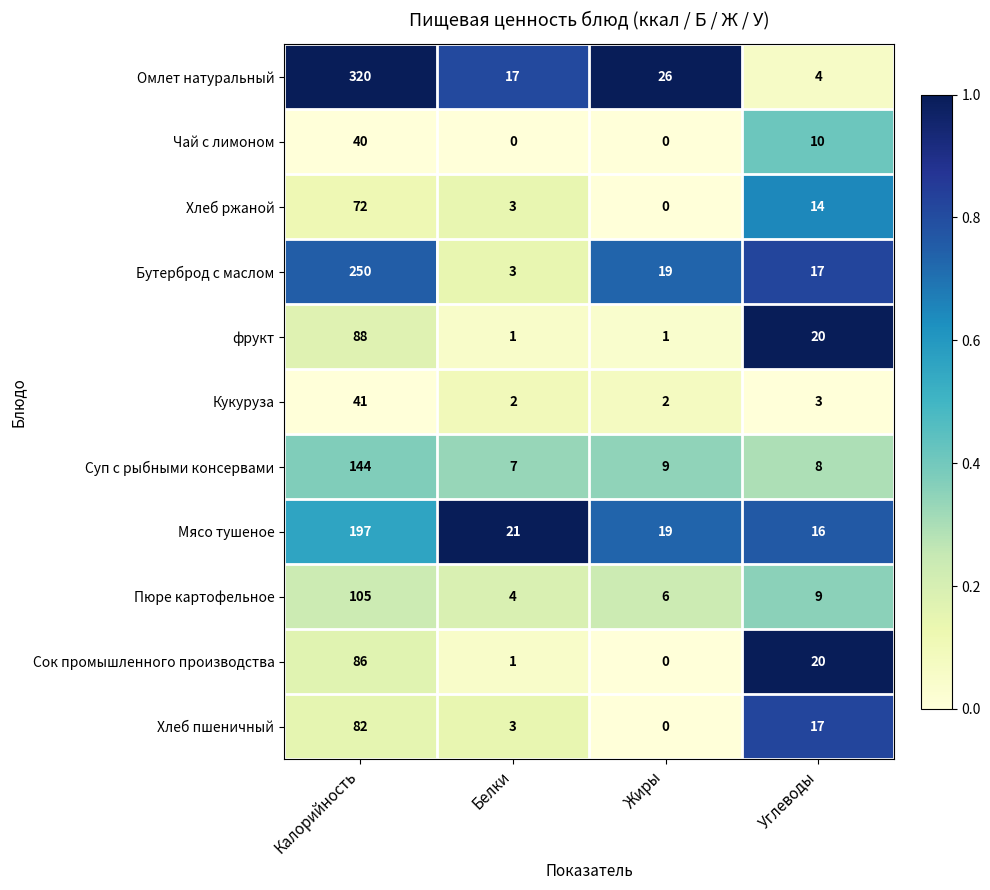

What is the difference between the highest and lowest values at Жиры?

26